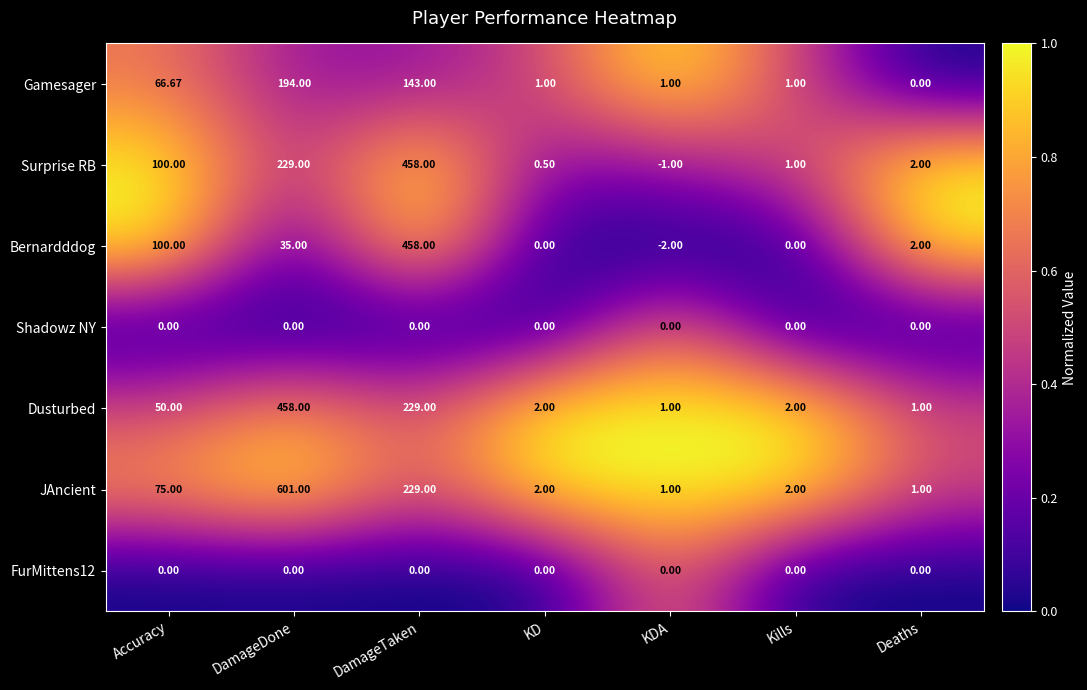

Is the value of Bernardddog at Kills greater than the value of Gamesager at Kills?

No